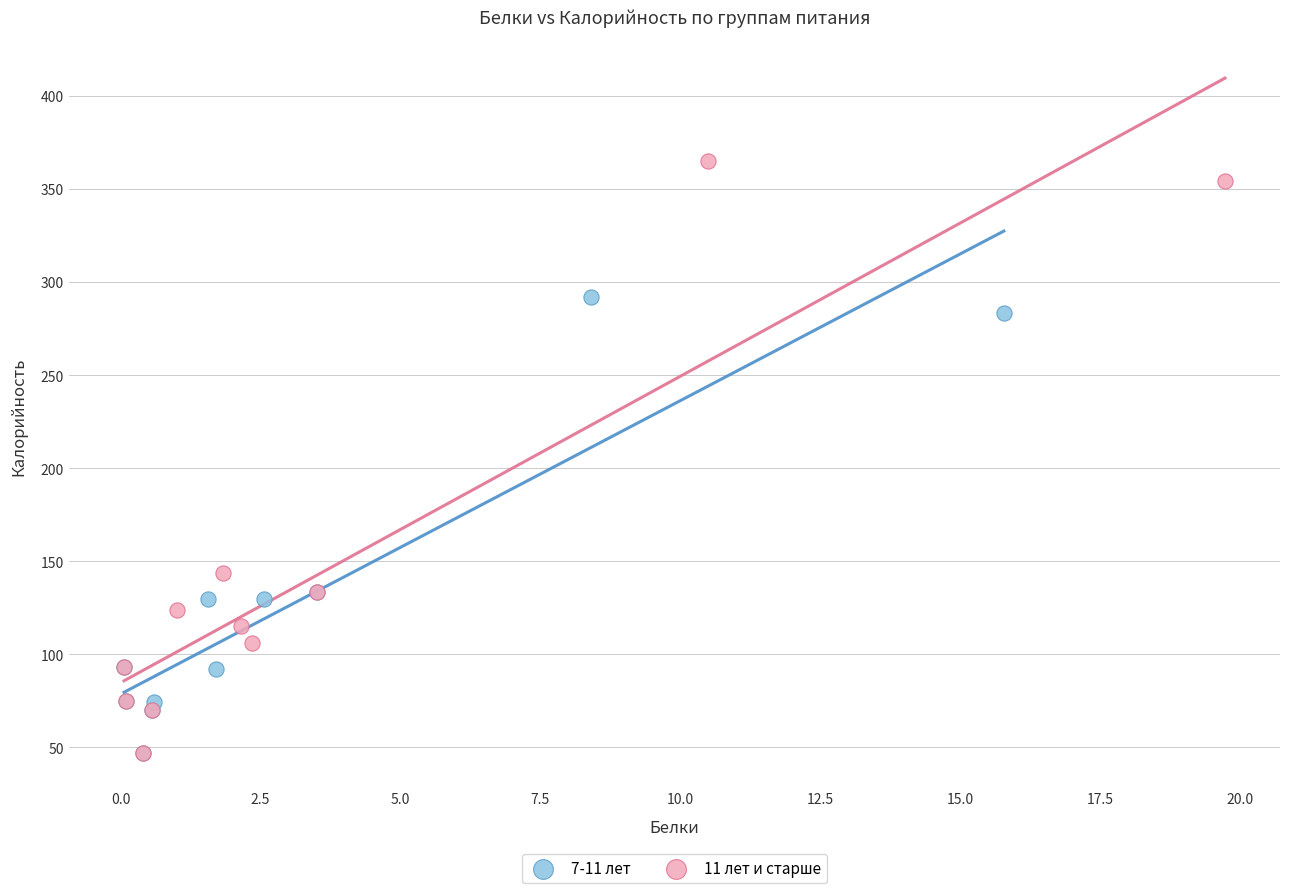

Which series has the widest spread of Y values?

11 лет и старше